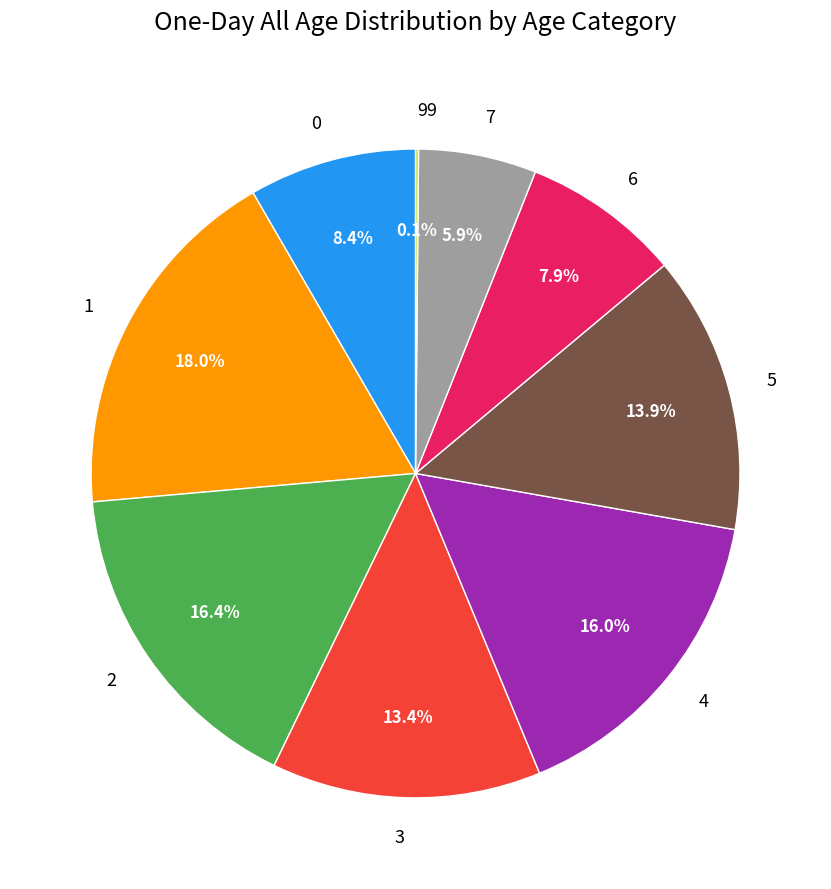

To the nearest percent, what is the difference between the 6 and 2 slice percentages?

9%